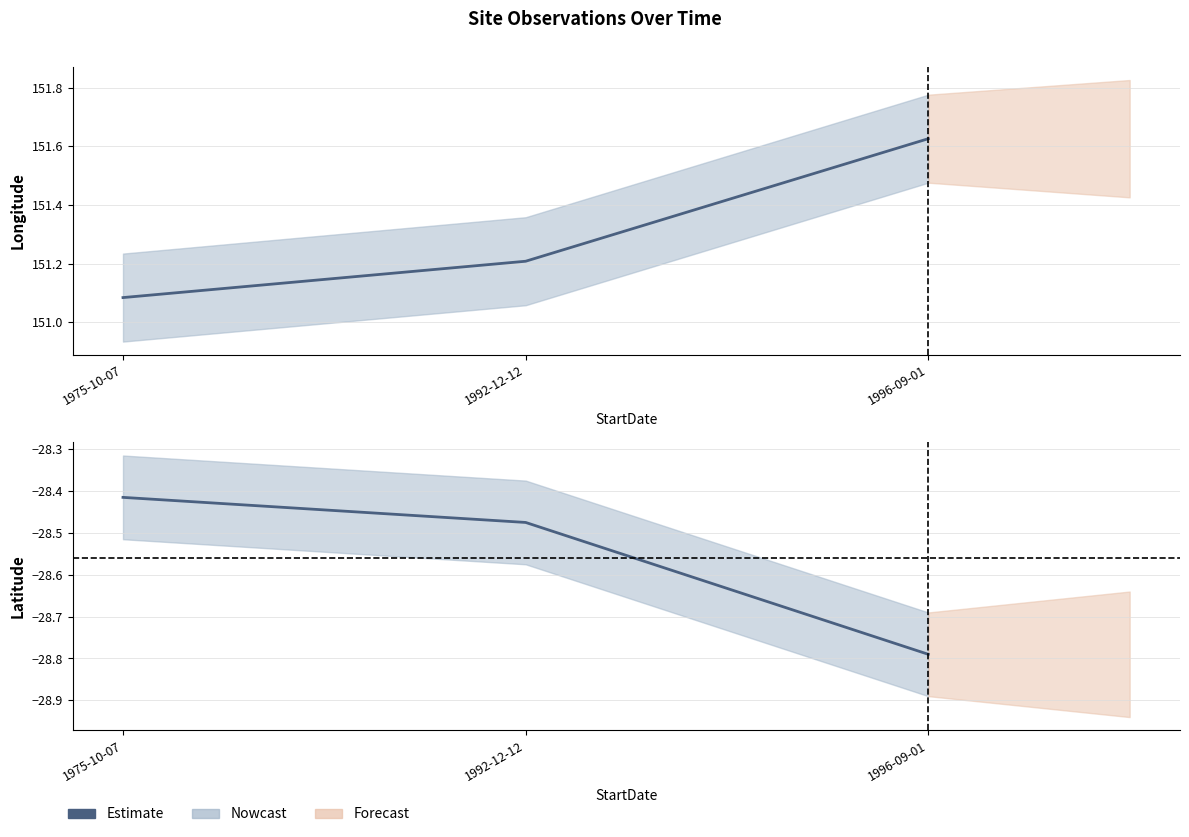

How many categories are shown in the chart?

3